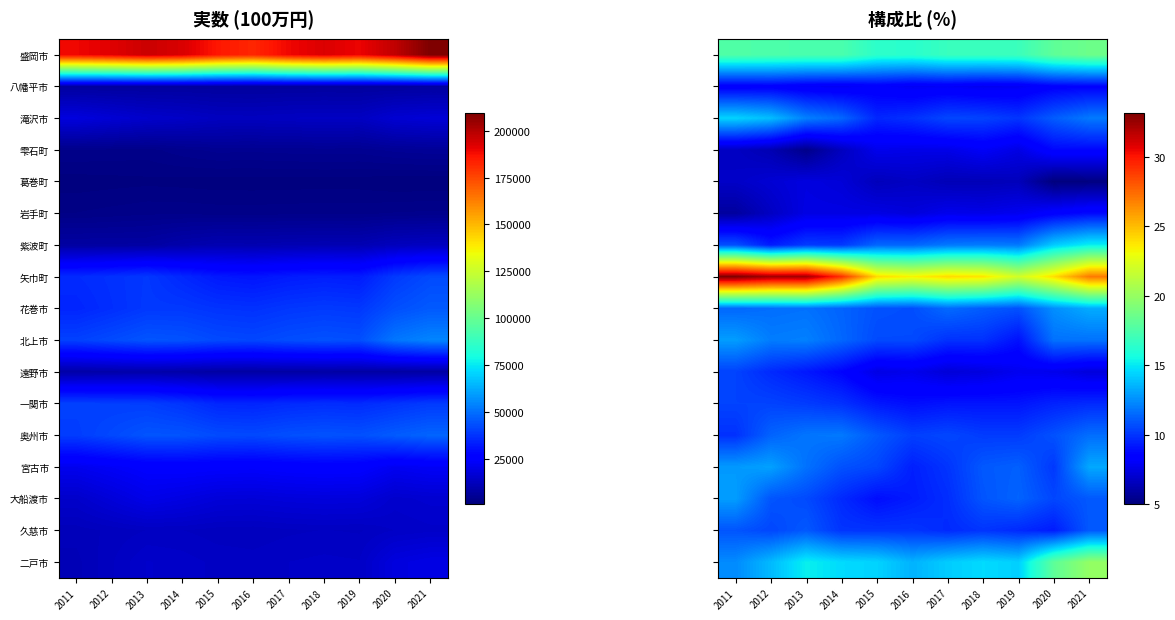

Which category has the lowest value in the 紫波町 series?

2012